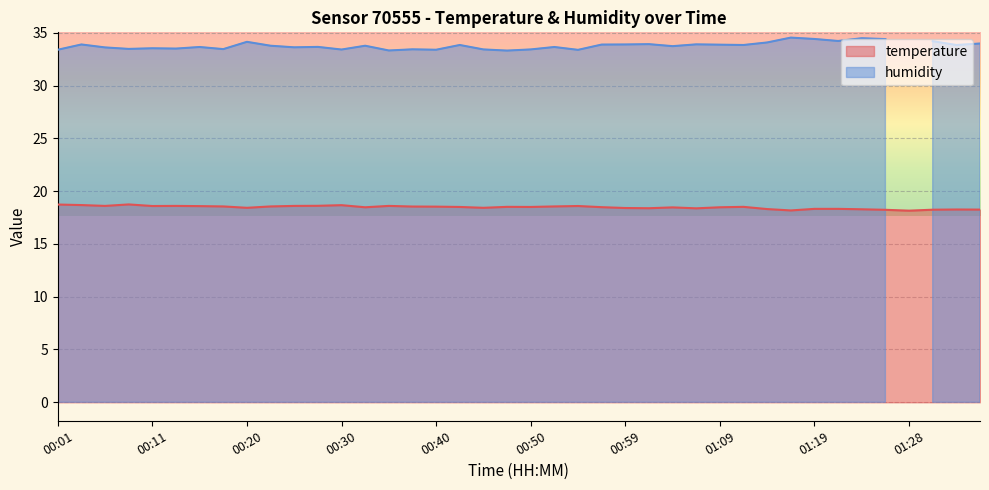

What is the approximate value at 01:11?

18.5